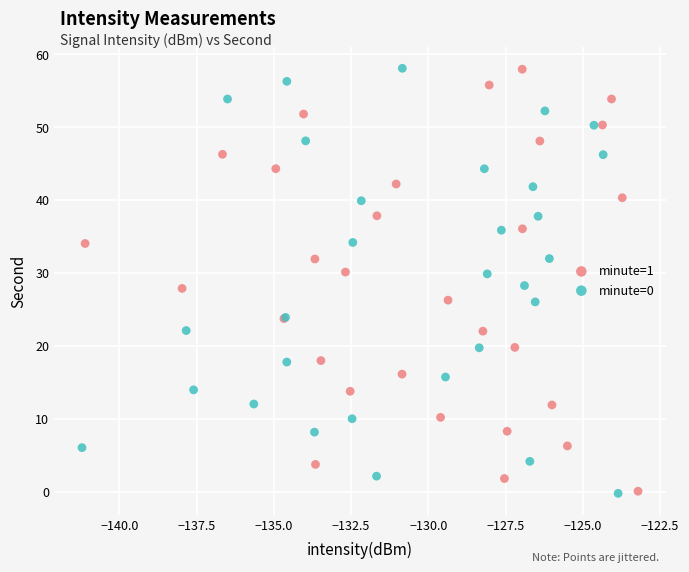

Which series has the widest spread of Y values?

minute=0